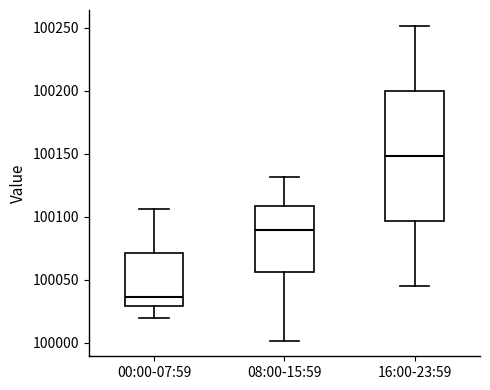

Which box's median line is the lowest?

00:00-07:59